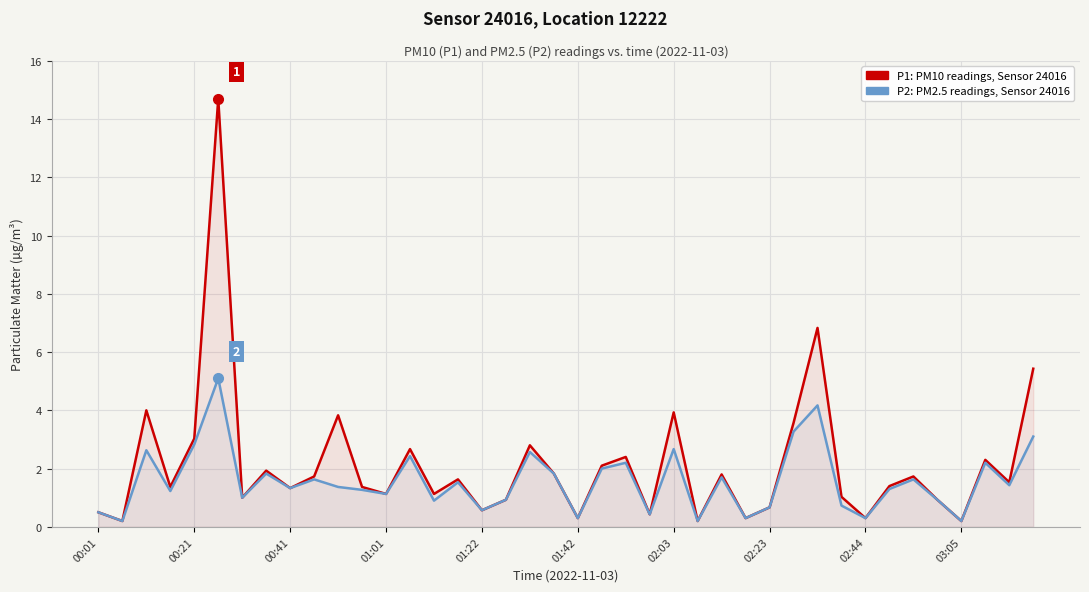

Reading left to right, transcribe all the data shown in this chart.

P1 (PM10): 0.5	0.2	4.0	1.4	3.0	14.7	1.0	1.9	1.3	1.7	3.8	1.4	1.1	2.7	1.1	1.6	0.6	0.9	2.8	1.8	0.3	2.1	2.4	0.4	3.9	0.2	1.8	0.3	0.7	3.6	6.8	1.0	0.3	1.4	1.7	0.9	0.2	2.3	1.5	5.4
P2 (PM2.5): 0.5	0.2	2.6	1.2	2.8	5.1	1.0	1.8	1.3	1.6	1.4	1.3	1.1	2.4	0.9	1.5	0.6	0.9	2.6	1.8	0.3	2.0	2.2	0.4	2.7	0.2	1.7	0.3	0.7	3.3	4.2	0.7	0.3	1.3	1.6	0.9	0.2	2.2	1.4	3.1